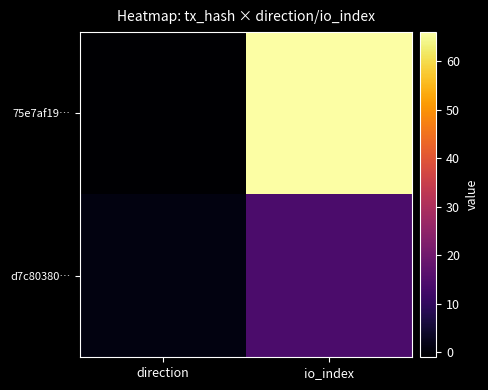

At which category does the chart reach its peak across all series?

io_index